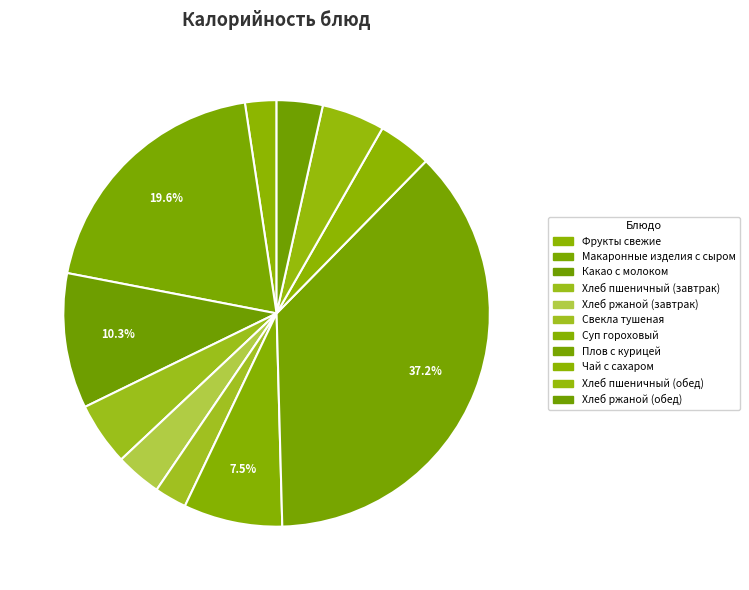

Does Хлеб пшеничный (обед) represent more than half of the total?

No